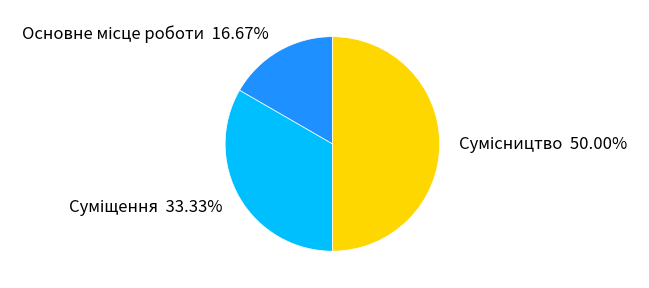

Combined, what portion of the pie is Суміщення and Сумісництво?

83.3%